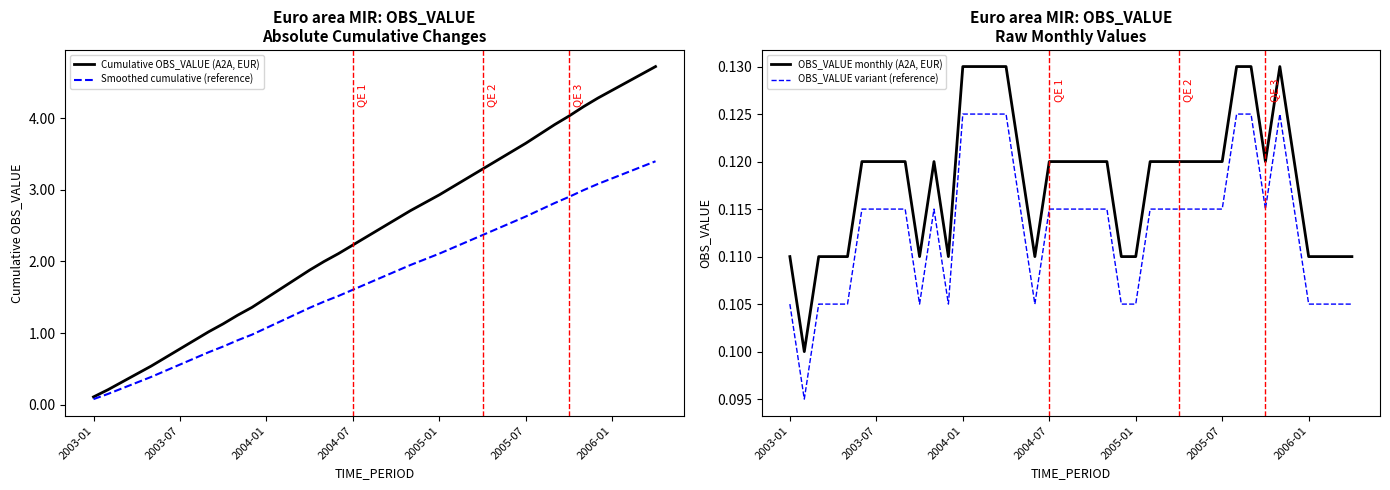

What is the average value of the Cumulative OBS_VALUE (A2A, EUR) series?

2.4